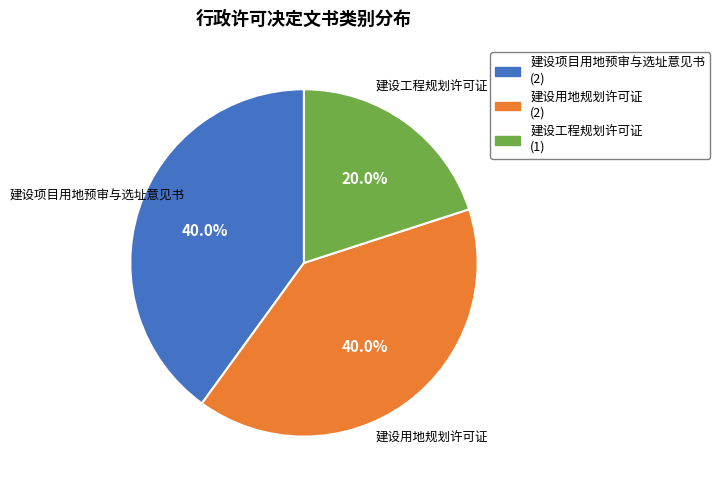

Which has a higher value, 建设工程规划许可证 or 建设项目用地预审与选址意见书?

建设项目用地预审与选址意见书